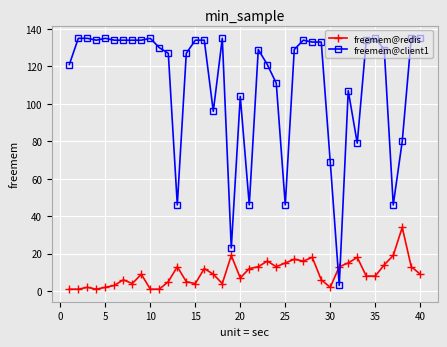

List the series in order of their peak value, lowest first.

freemem@redis, freemem@client1